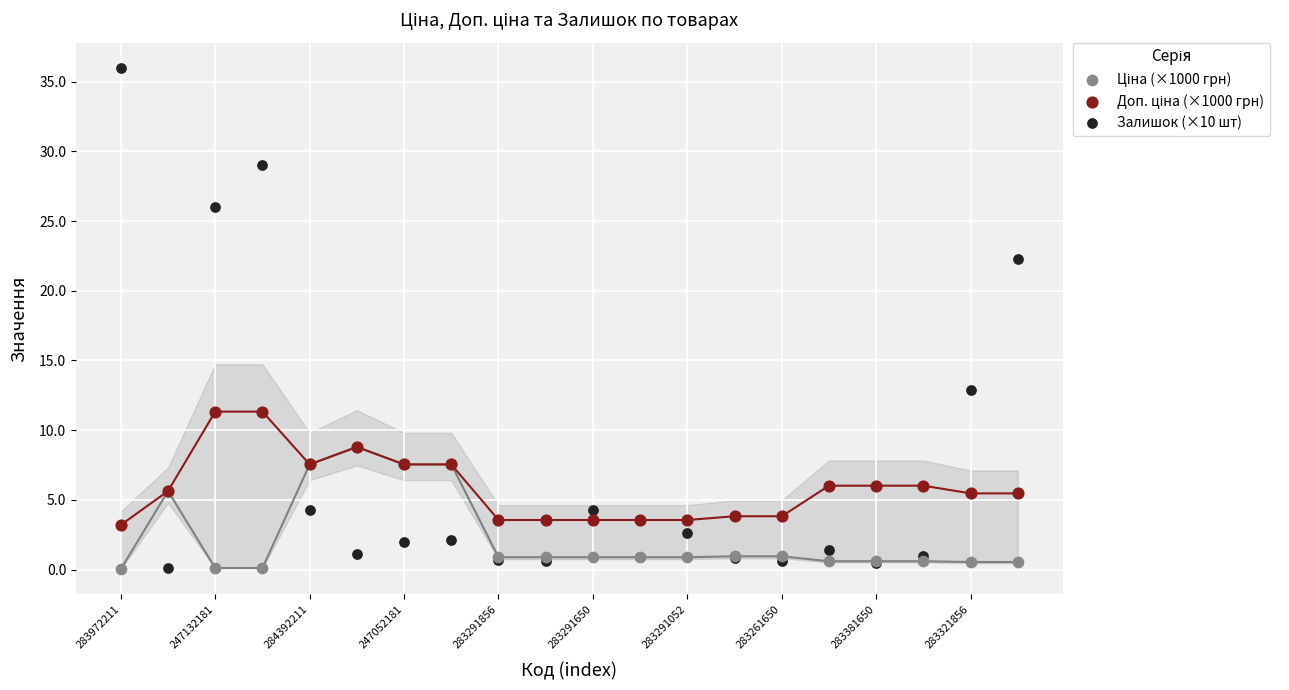

Across all series, what Y value is closest to 18?

22.3